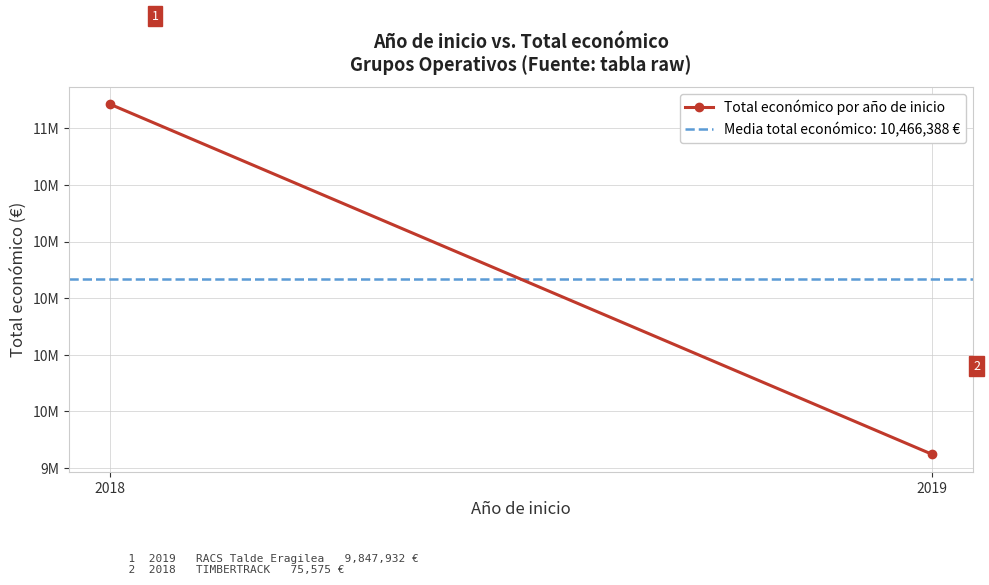

What is the approximate value at 2019?

9847932